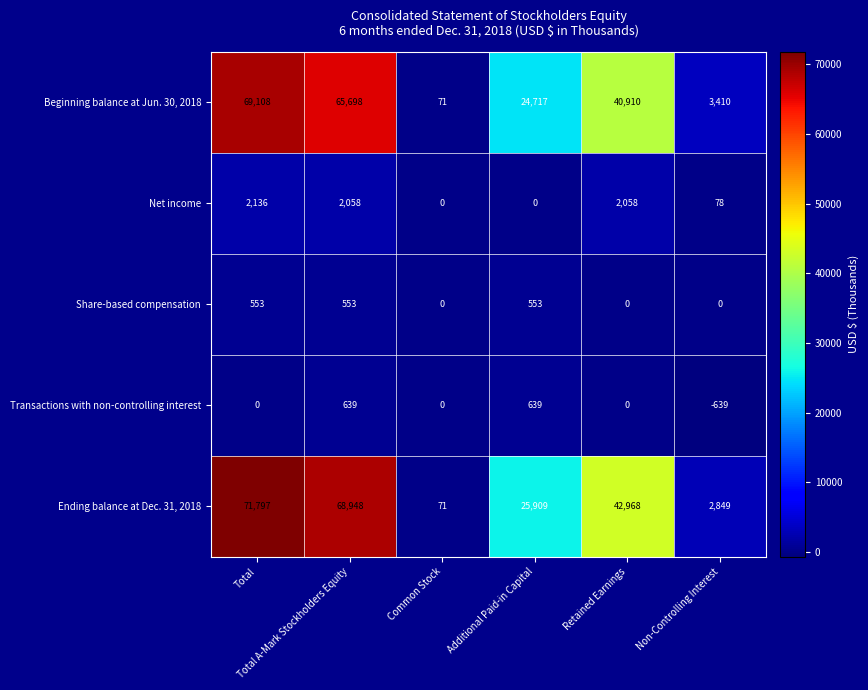

Count the Share-based compensation values in the range 0 to 553.

6